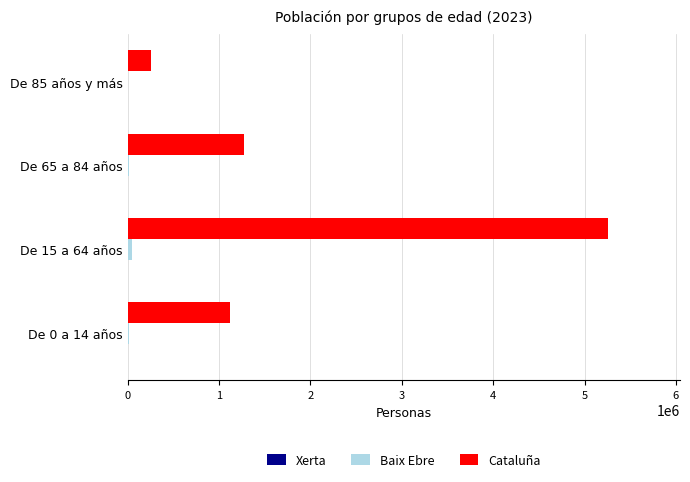

What is the sum of all Cataluña values?

7901963